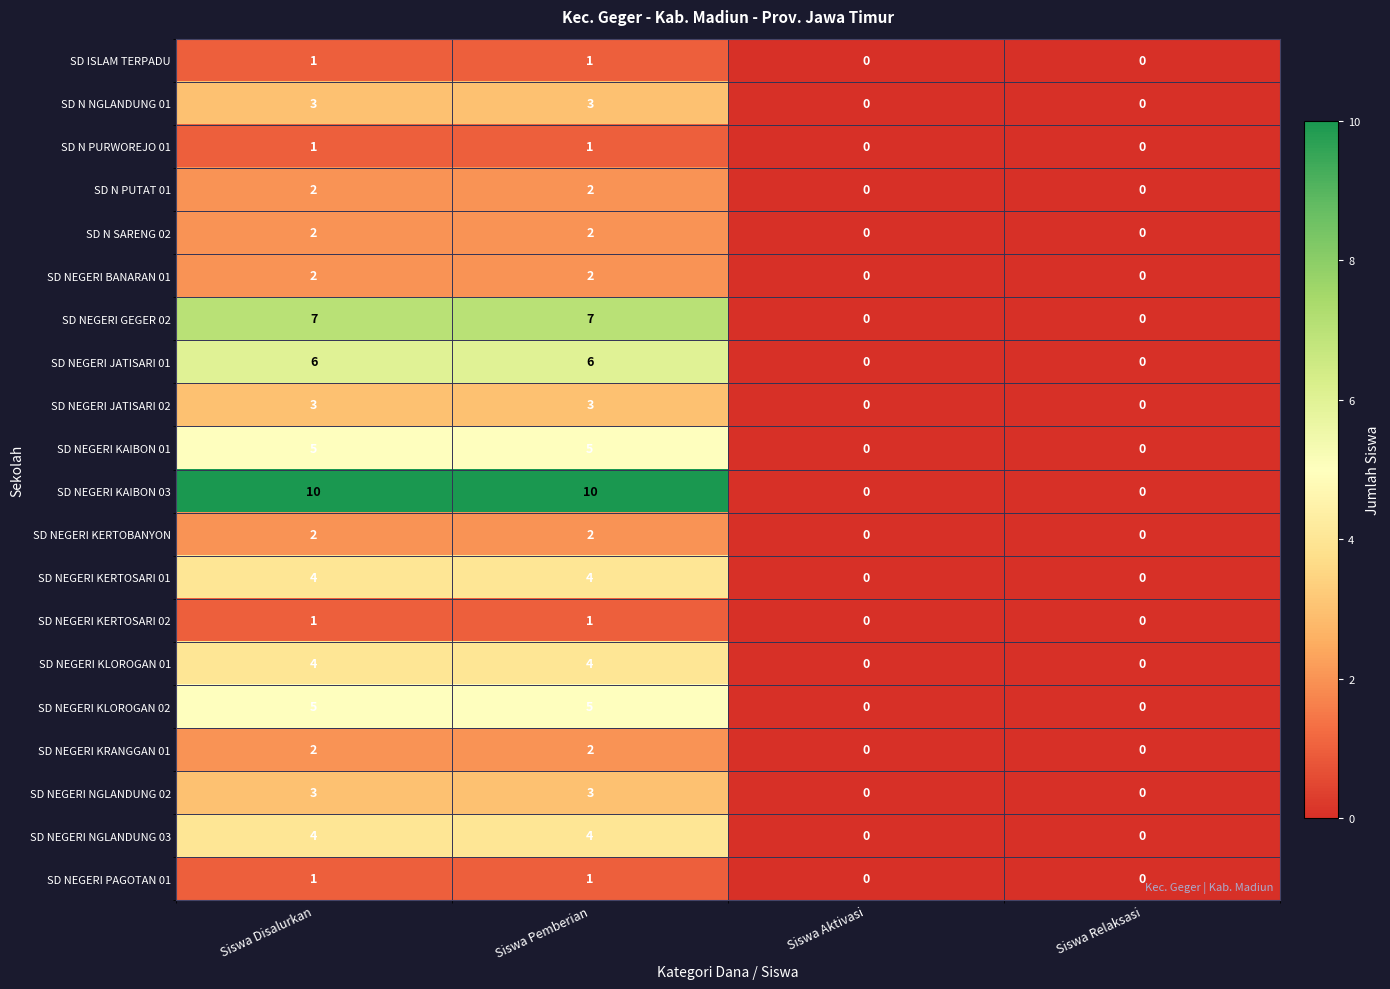

Which series has the largest total across all categories?

SD NEGERI KAIBON 03